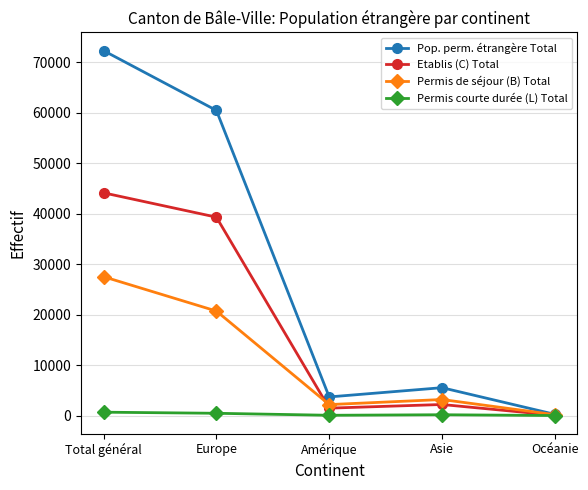

What is the label of the 1st point from the left?

Total général